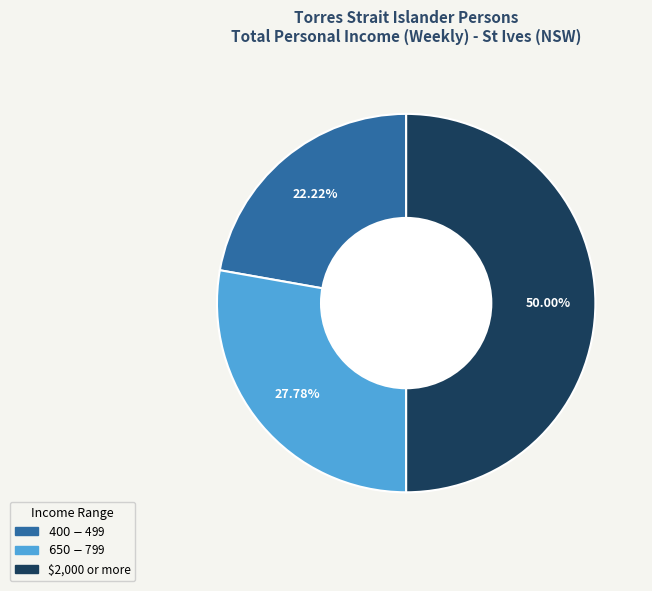

To the nearest percent, what portion does $650-$799 represent?

28%